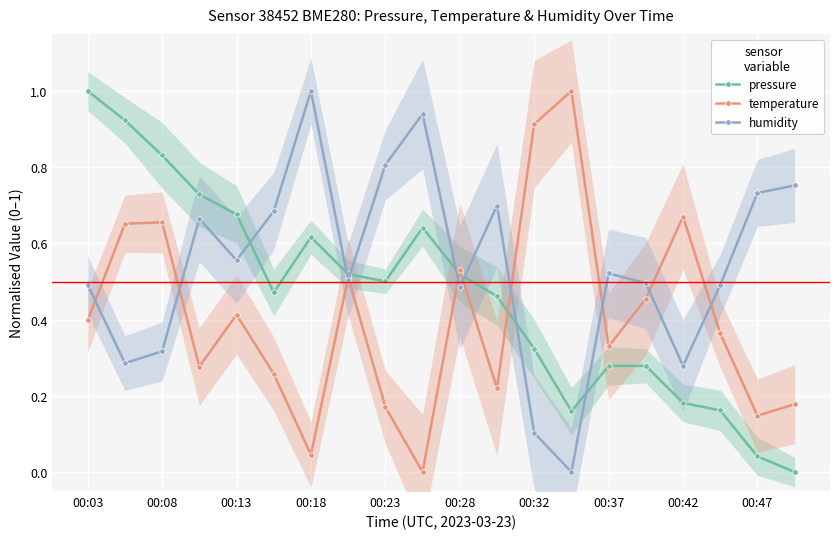

List the series in order of their peak value, highest first.

pressure, humidity, temperature